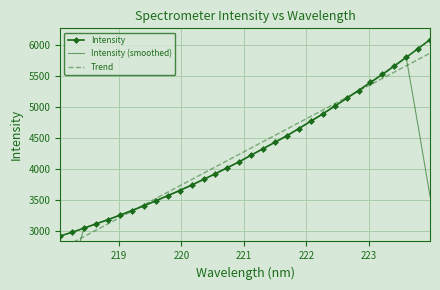

List the series in order of their peak value, lowest first.

Intensity (smoothed), Trend, Intensity